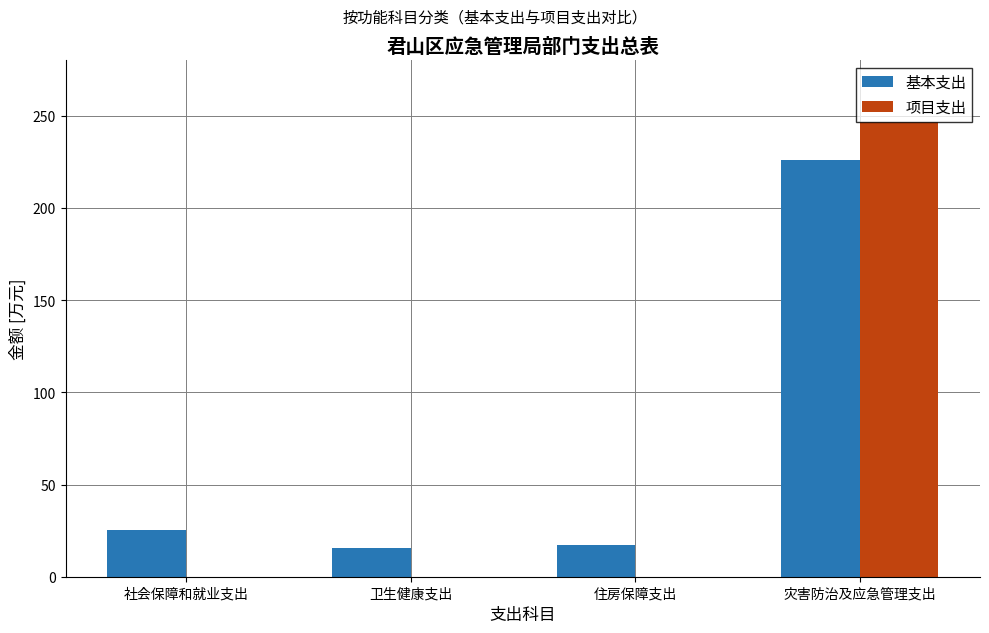

Are the bars grouped side by side (vs. stacked)?

Yes